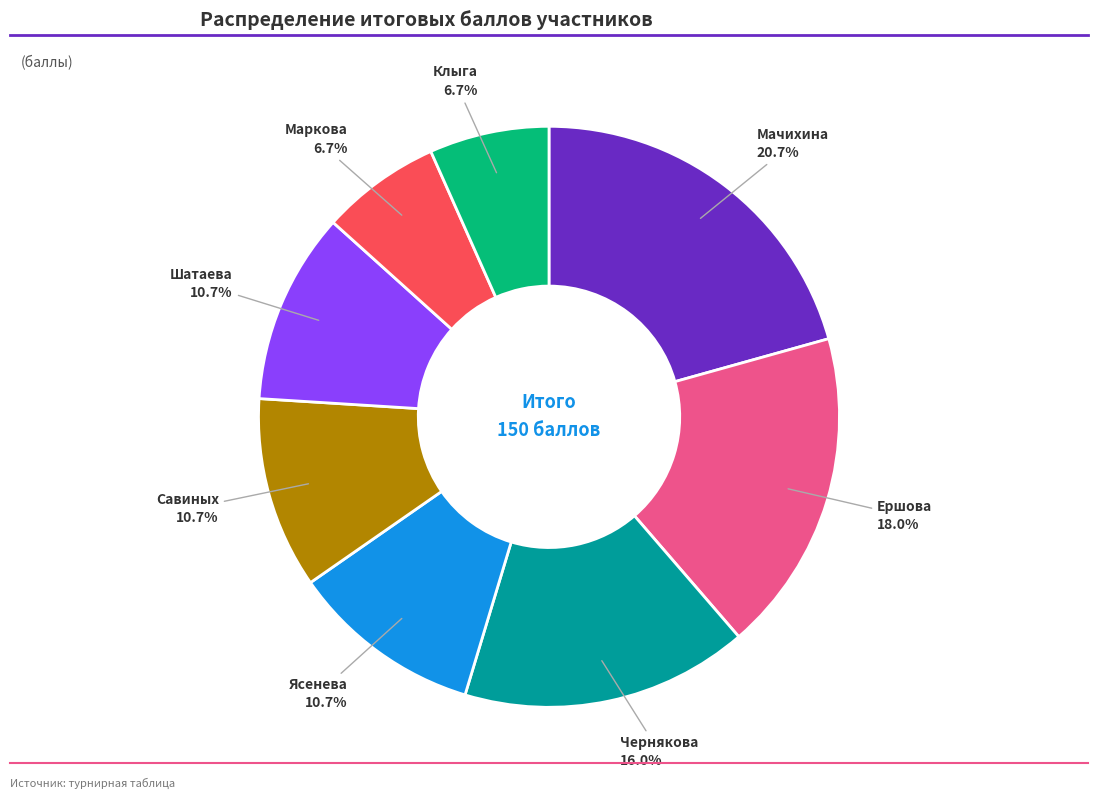

Is there any slice that represents more than half of the pie?

No